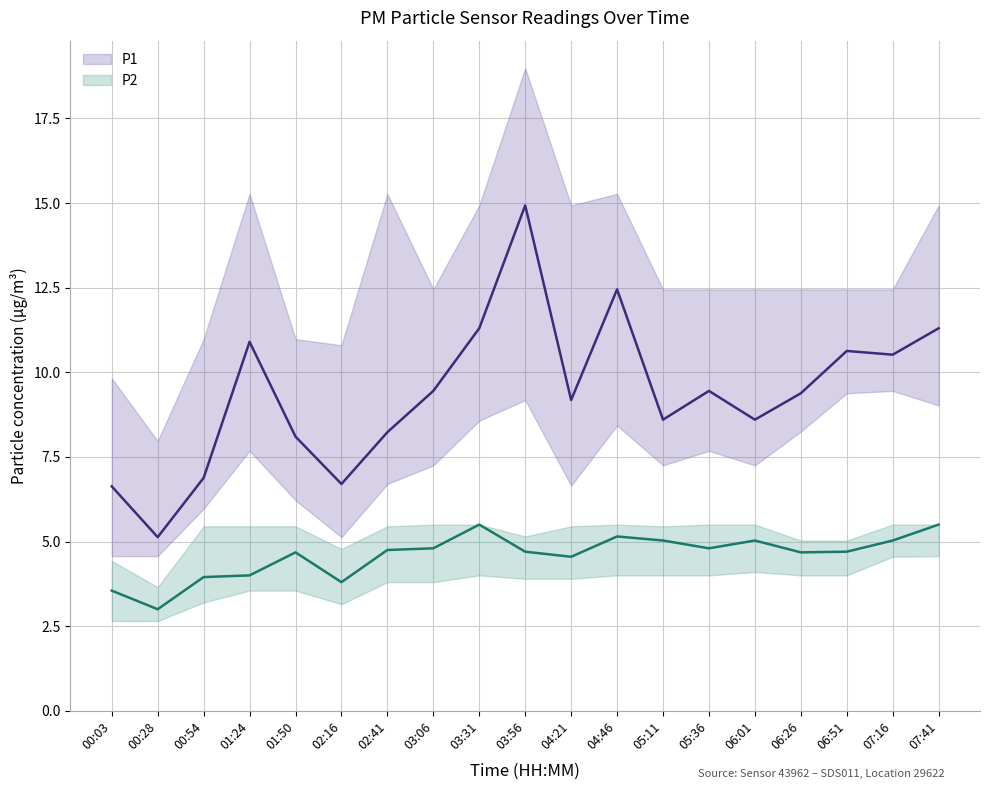

What is the average value of the P1 series?

9.4